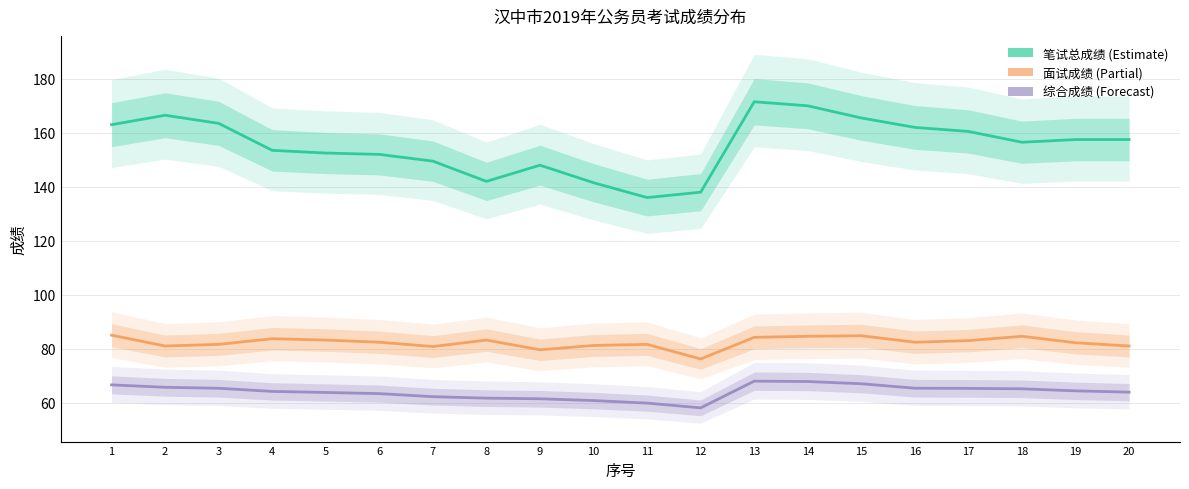

What is the sum of the 面试成绩 values at 7 and 3?

162.4